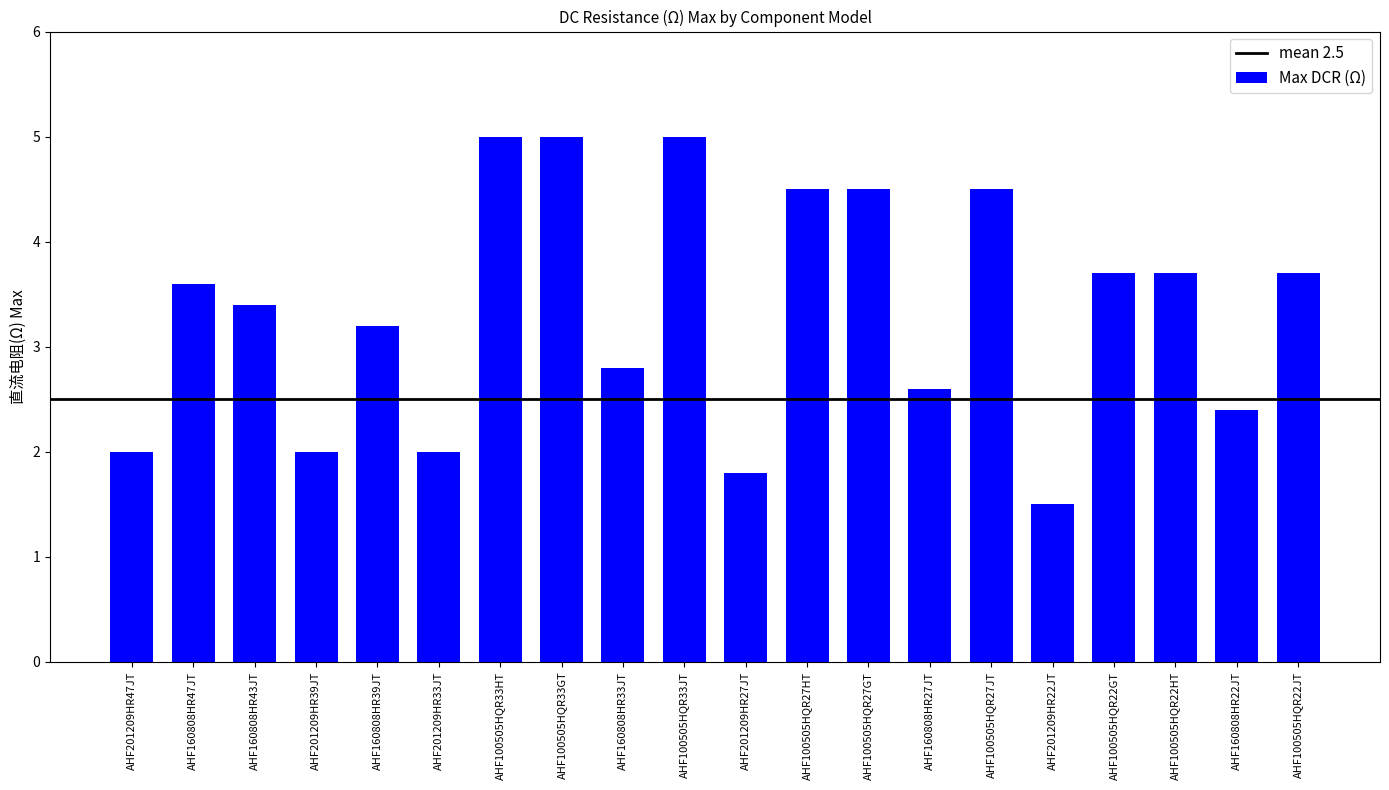

Which has a higher value, AHF100505HQR27GT or AHF201209HR33JT?

AHF100505HQR27GT